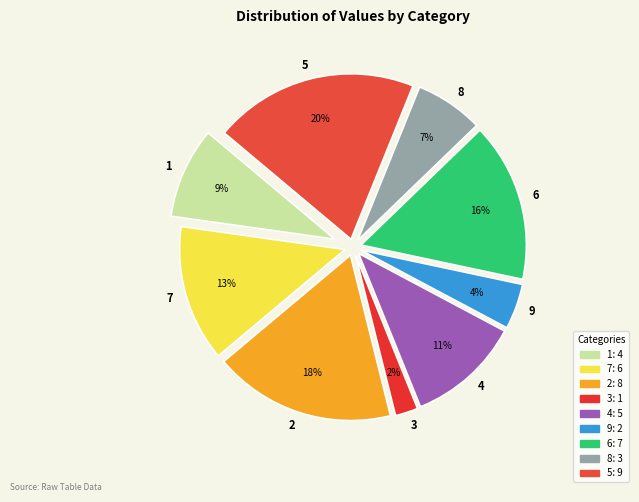

To the nearest percent, what portion does 7 represent?

13%